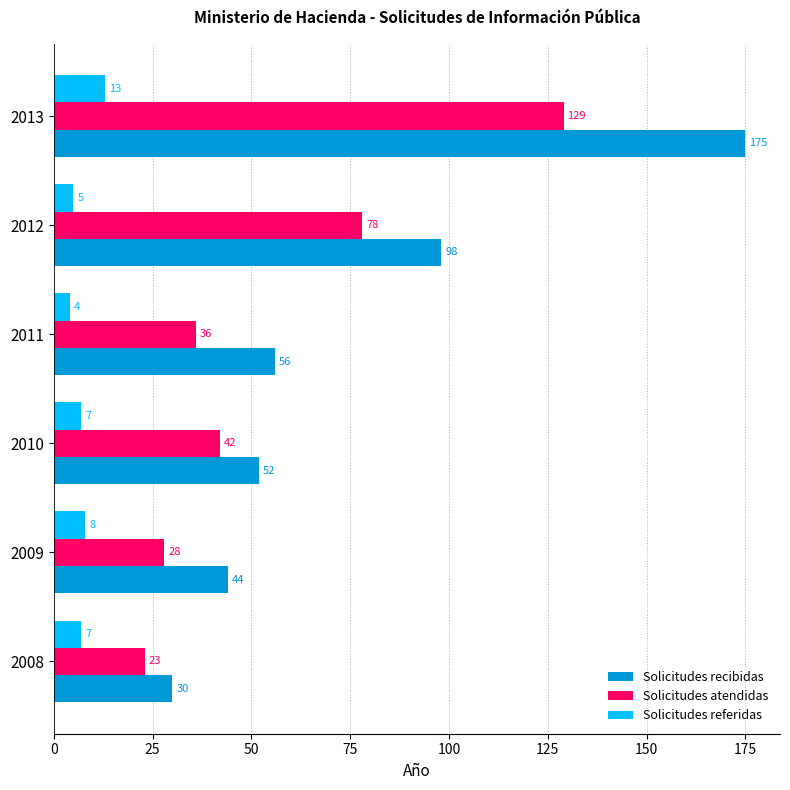

Rank the series at 2011 from lowest to highest value.

Solicitudes referidas, Solicitudes atendidas, Solicitudes recibidas